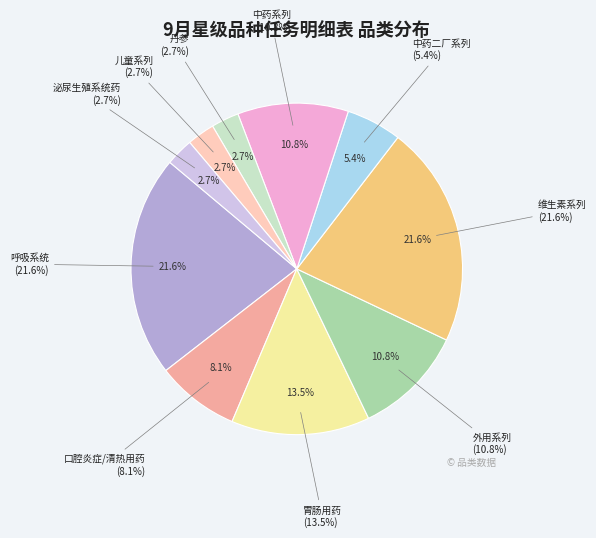

To the nearest percent, what is the difference between the largest and smallest slice percentages?

19%